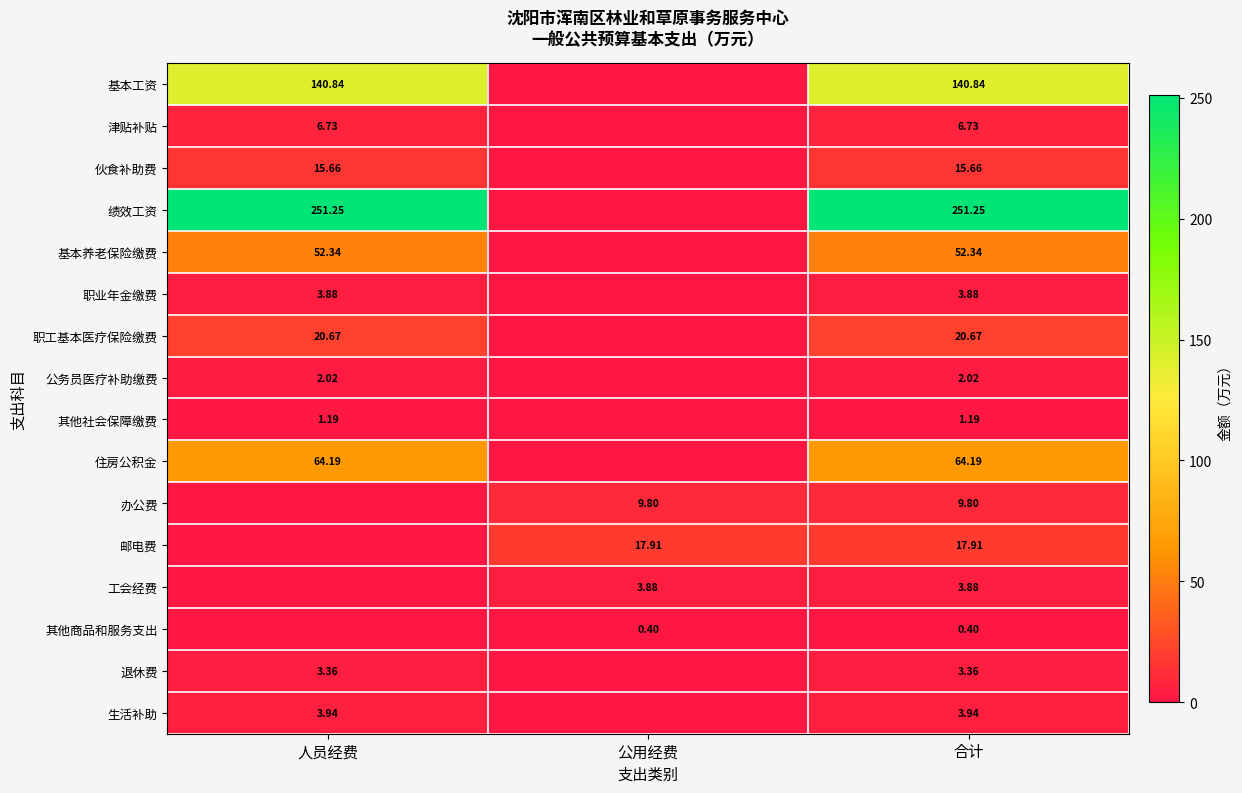

At 人员经费, list the series in order from largest to smallest.

绩效工资, 基本工资, 住房公积金, 基本养老保险缴费, 职工基本医疗保险缴费, 伙食补助费, 津贴补贴, 生活补助, 职业年金缴费, 退休费, 公务员医疗补助缴费, 其他社会保障缴费, 办公费, 邮电费, 工会经费, 其他商品和服务支出